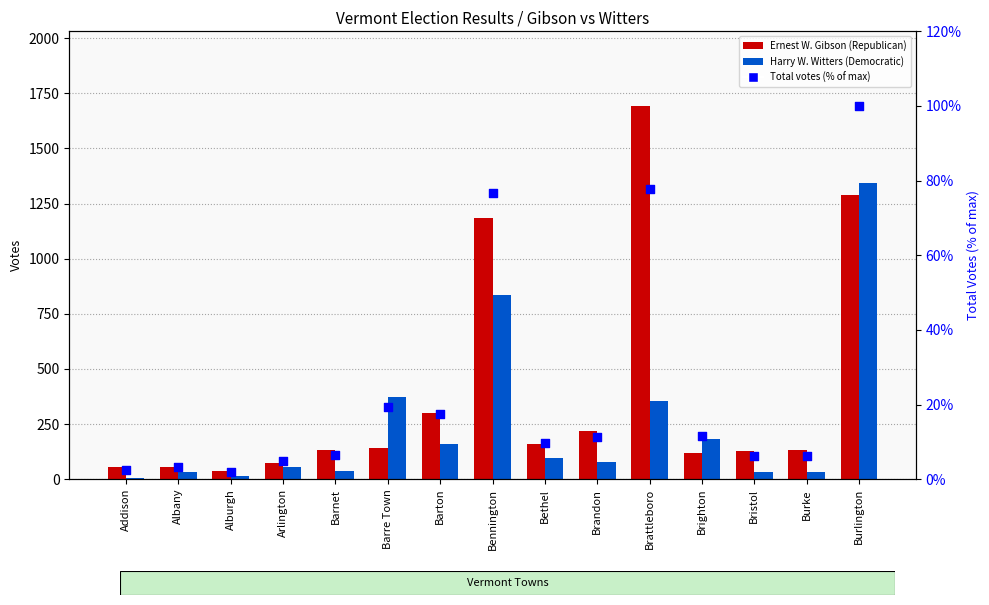

Is the value of Total votes (% of max) at Brighton greater than the value of Ernest W. Gibson (Republican) at Barton?

No